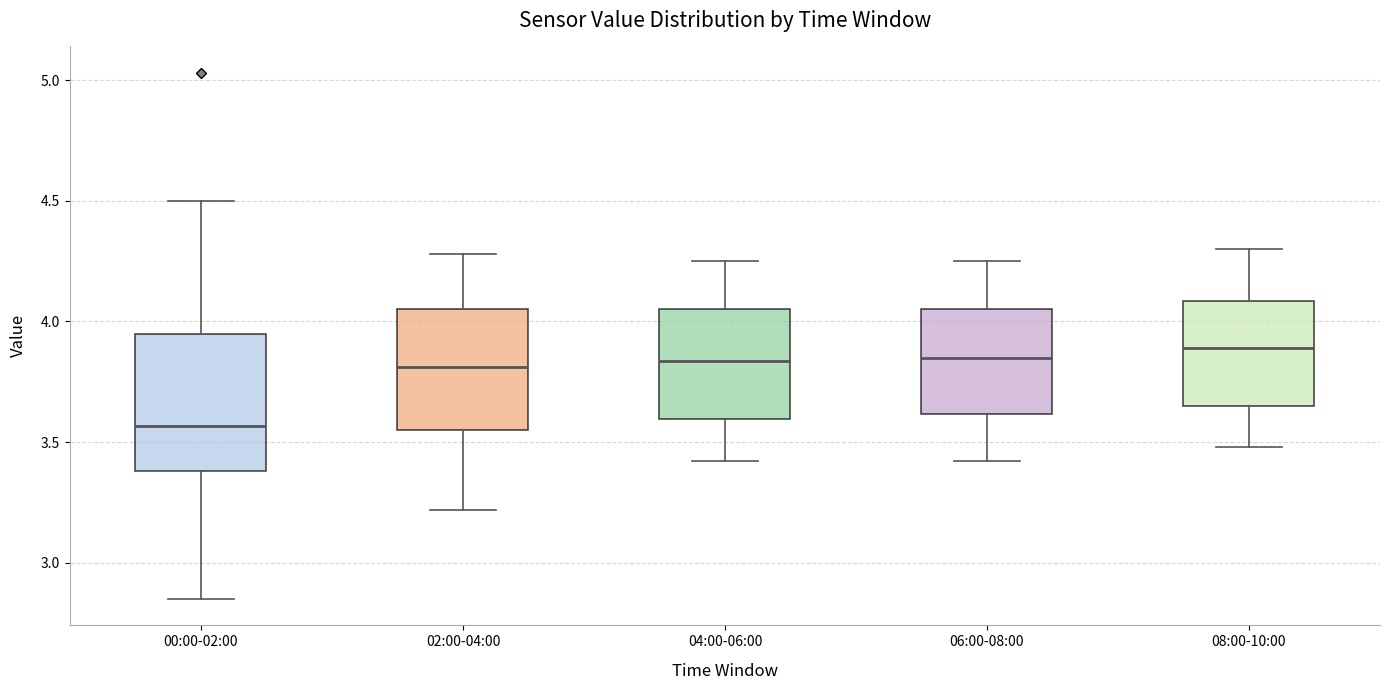

Reading left to right, transcribe this box plot: for each box, give where its median line is, the range the box spans, and where its two whiskers end, as read against the y-axis. The values are not printed on the chart, so give them approximately, as read against the axis.

00:00-02:00: median 3.55, box 3.40 to 3.95, whiskers 2.85 to 4.50
02:00-04:00: median 3.80, box 3.55 to 4.05, whiskers 3.20 to 4.30
04:00-06:00: median 3.85, box 3.60 to 4.05, whiskers 3.40 to 4.25
06:00-08:00: median 3.85, box 3.60 to 4.05, whiskers 3.40 to 4.25
08:00-10:00: median 3.90, box 3.65 to 4.10, whiskers 3.50 to 4.30